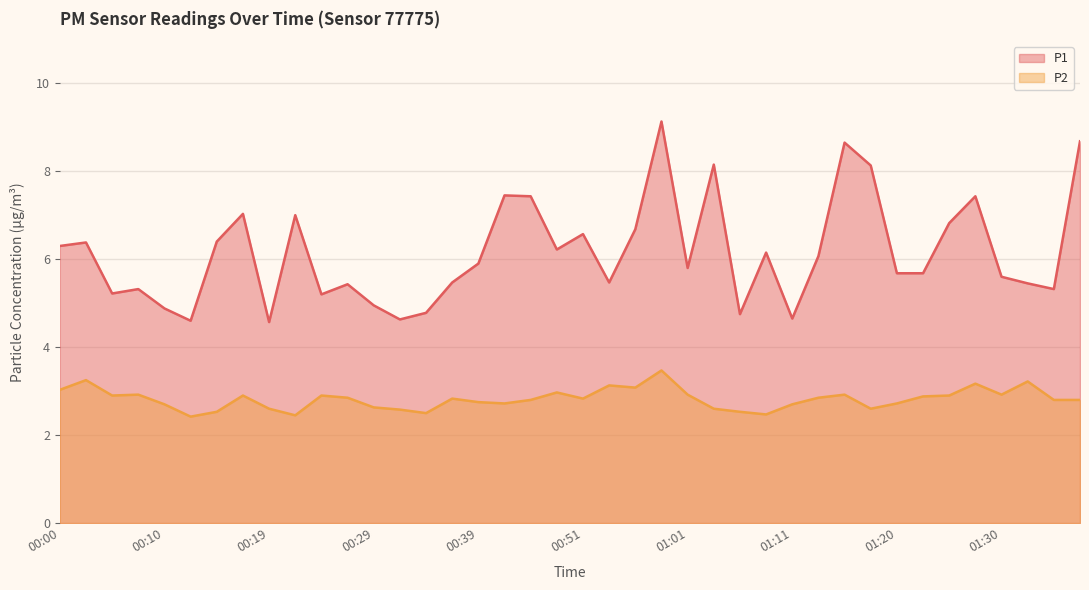

Where is P2 nearest to the value 2?

00:12